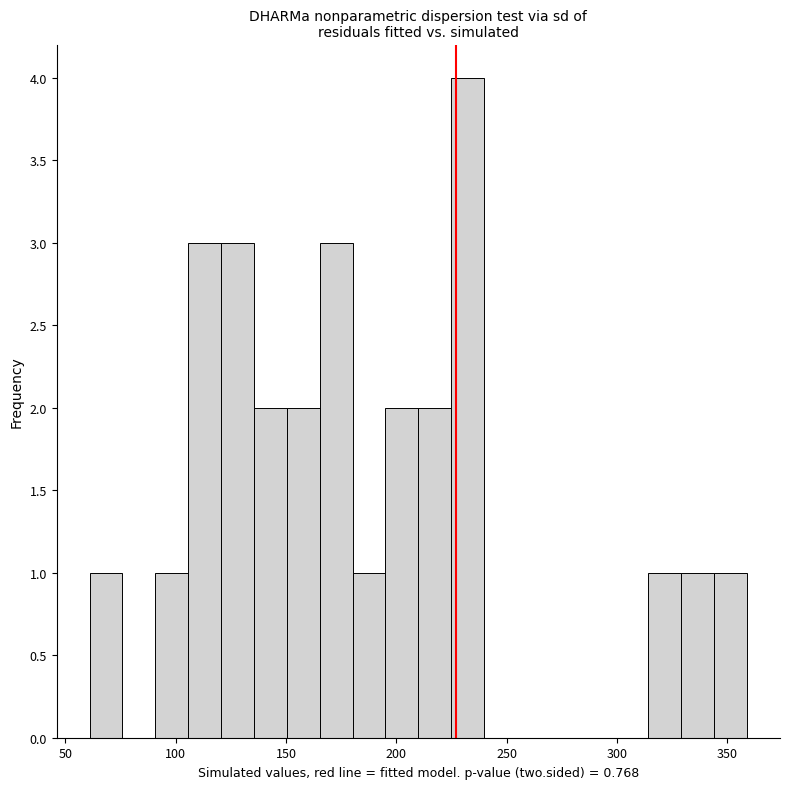

Read against the x-axis, roughly where is the centre of the tallest bar?

230